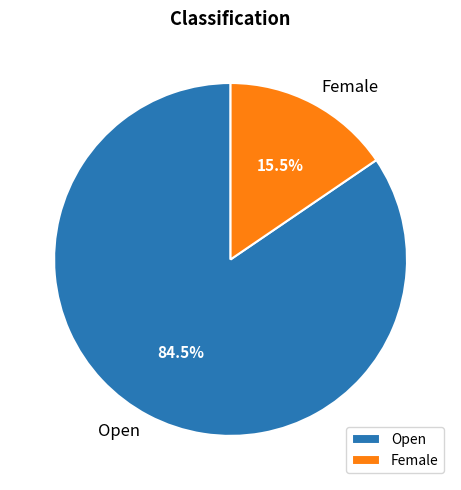

What is the total percentage of Female and Open?

100.0%